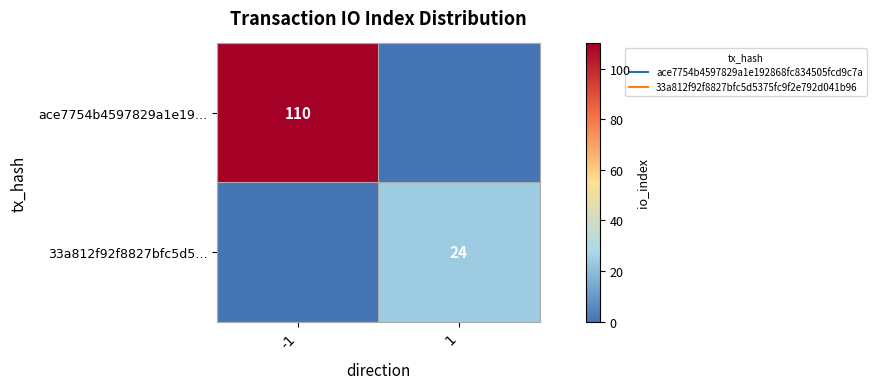

What is the difference between the maximum and minimum values in the ace7754b4597829a1e19… series?

110